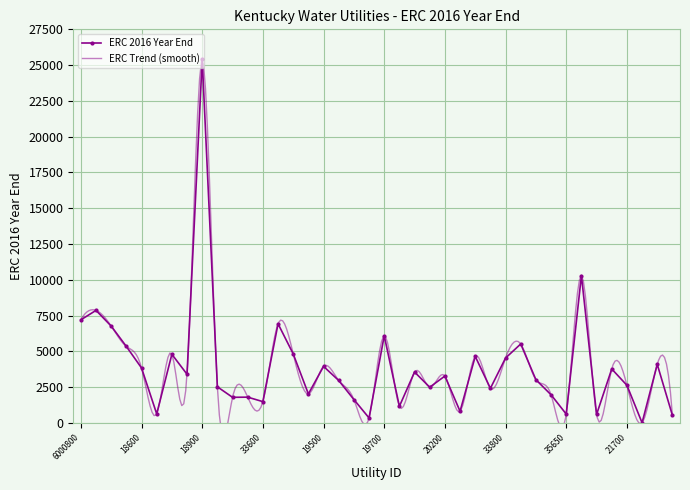

What is the ratio of the value at 33700 to the value at 33500?

2.7